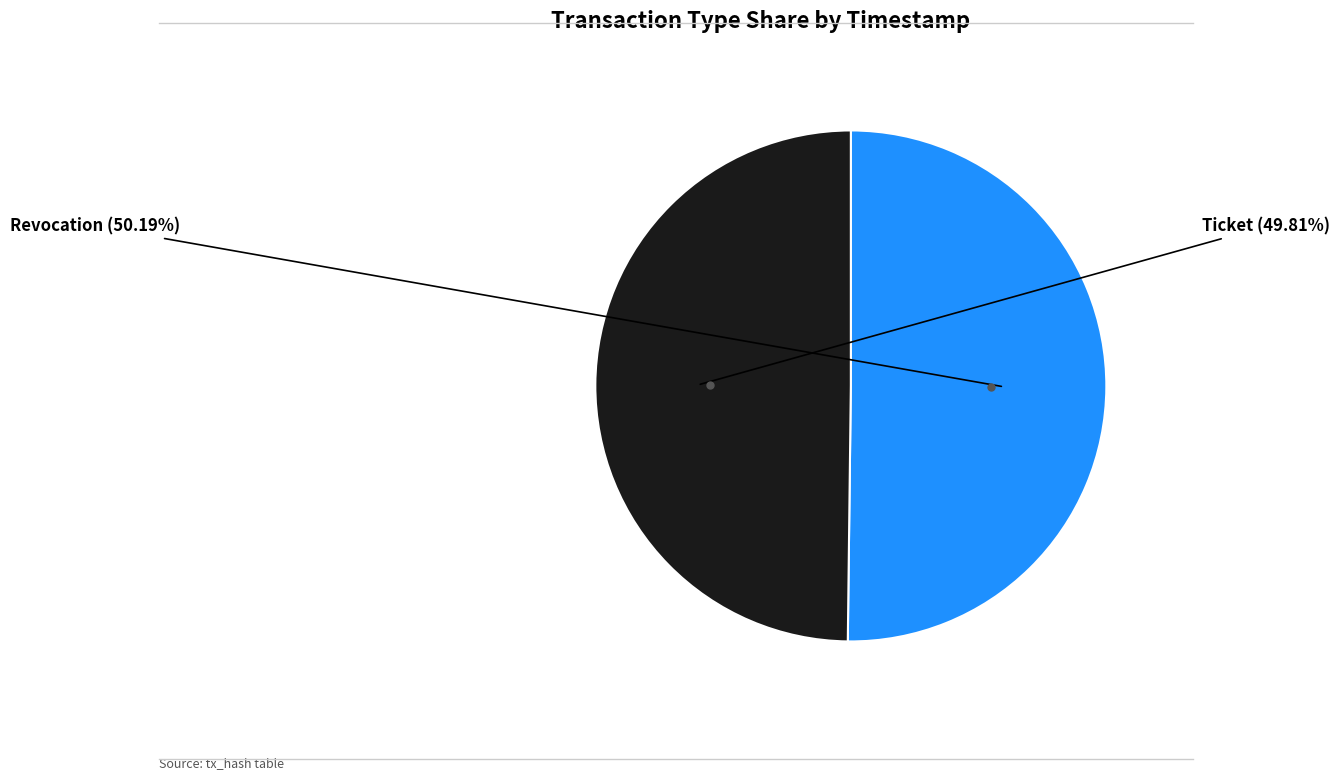

Does any single category account for the majority?

Yes